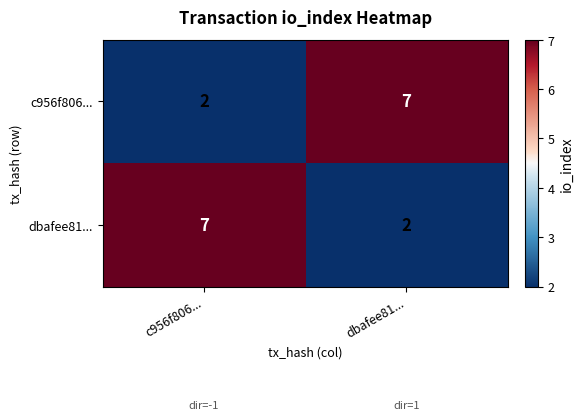

At how many categories does at least one series exceed 4?

2